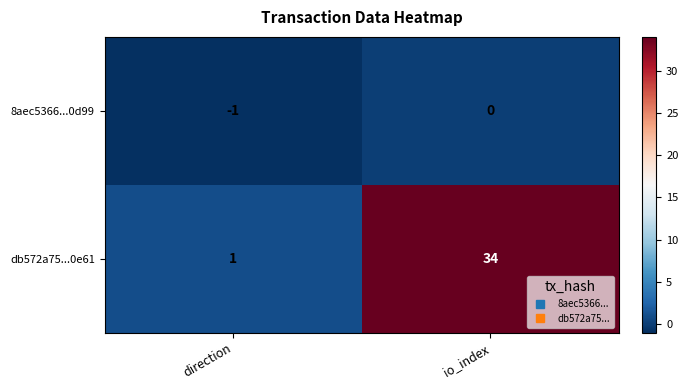

How many series are shown in this chart?

2